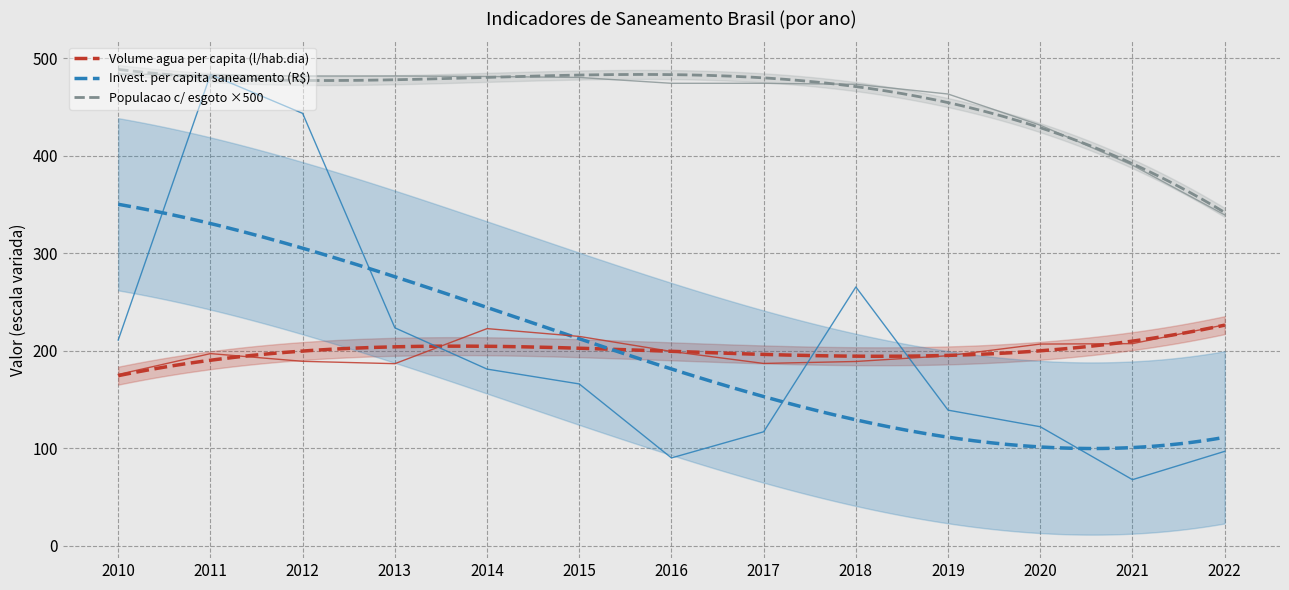

What is the smallest value displayed?

67.8